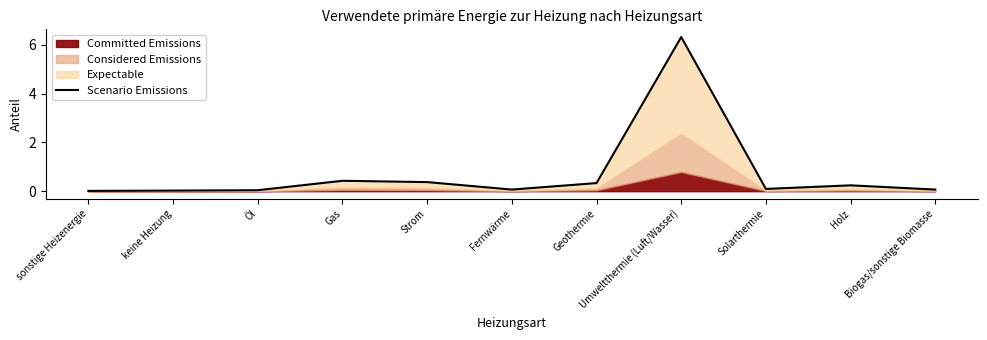

Rank the categories by value from lowest to highest.

sonstige Heizenergie, keine Heizung, Öl, Fernwärme, Biogas/sonstige Biomasse, Solarthermie, Holz, Geothermie, Strom, Gas, Umweltthermie (Luft/Wasser)